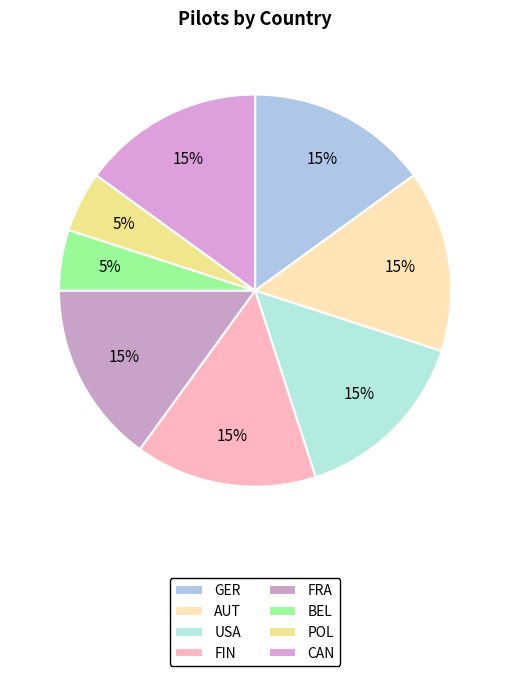

What is the smallest slice in the pie chart?

BEL